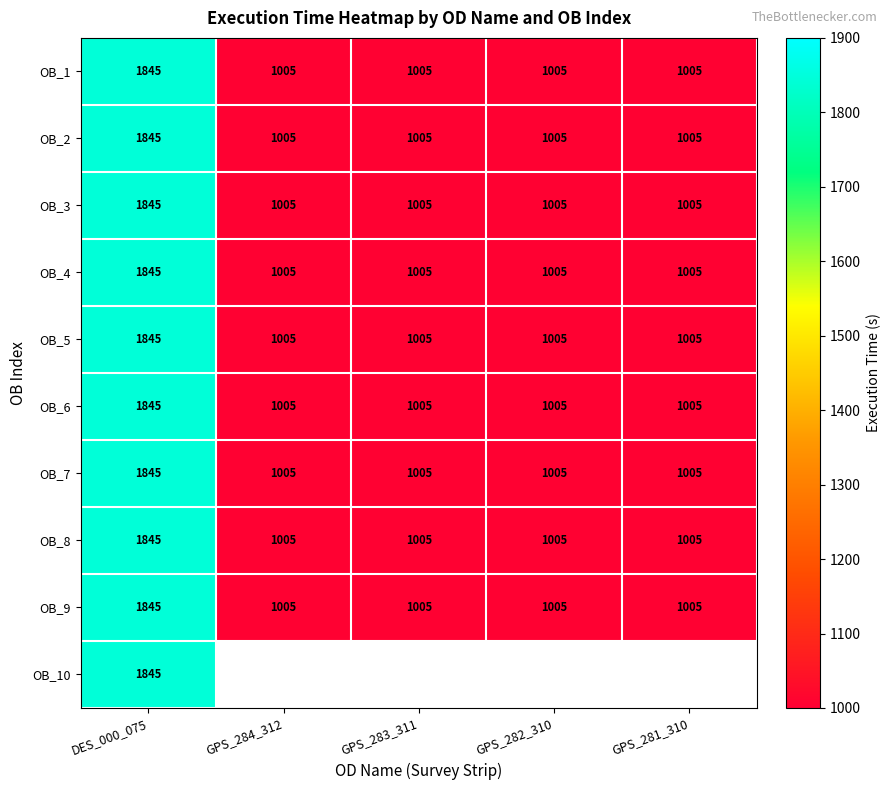

What is the sum of all OB_3 values?

5865